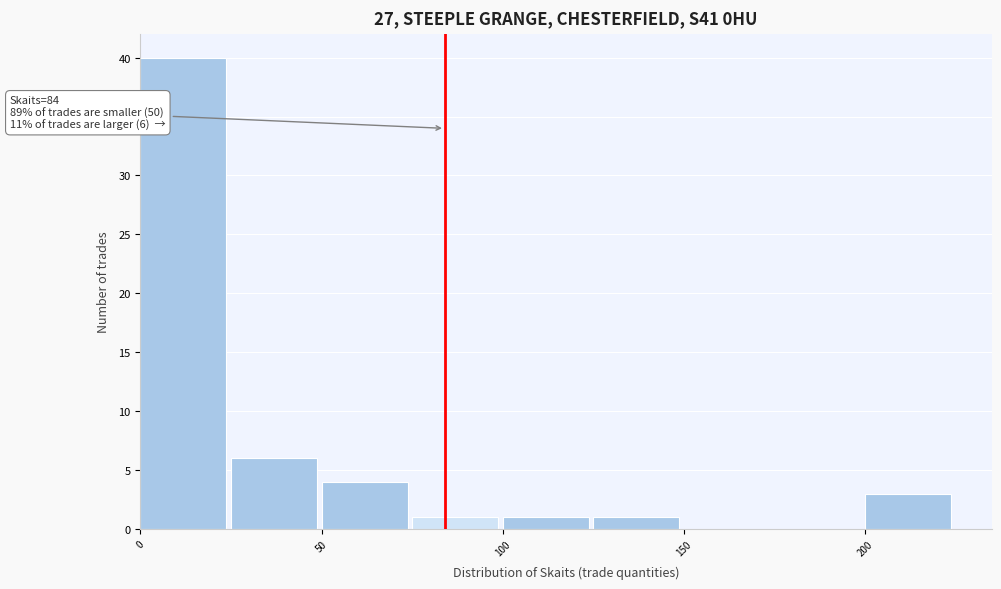

Which range on the x-axis has the tallest bar?

0 to 25